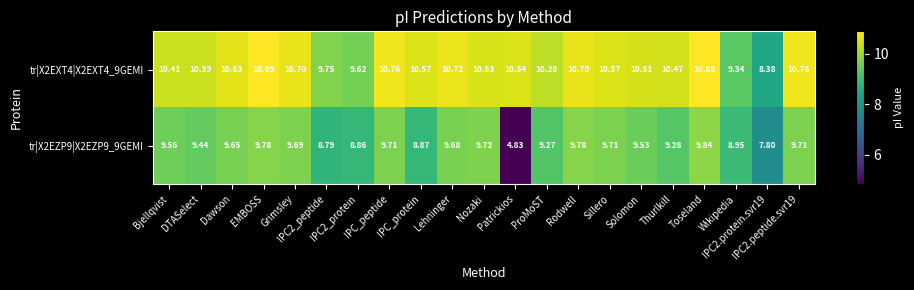

Which series has the widest spread of values?

tr|X2EZP9|X2EZP9_9GEMI